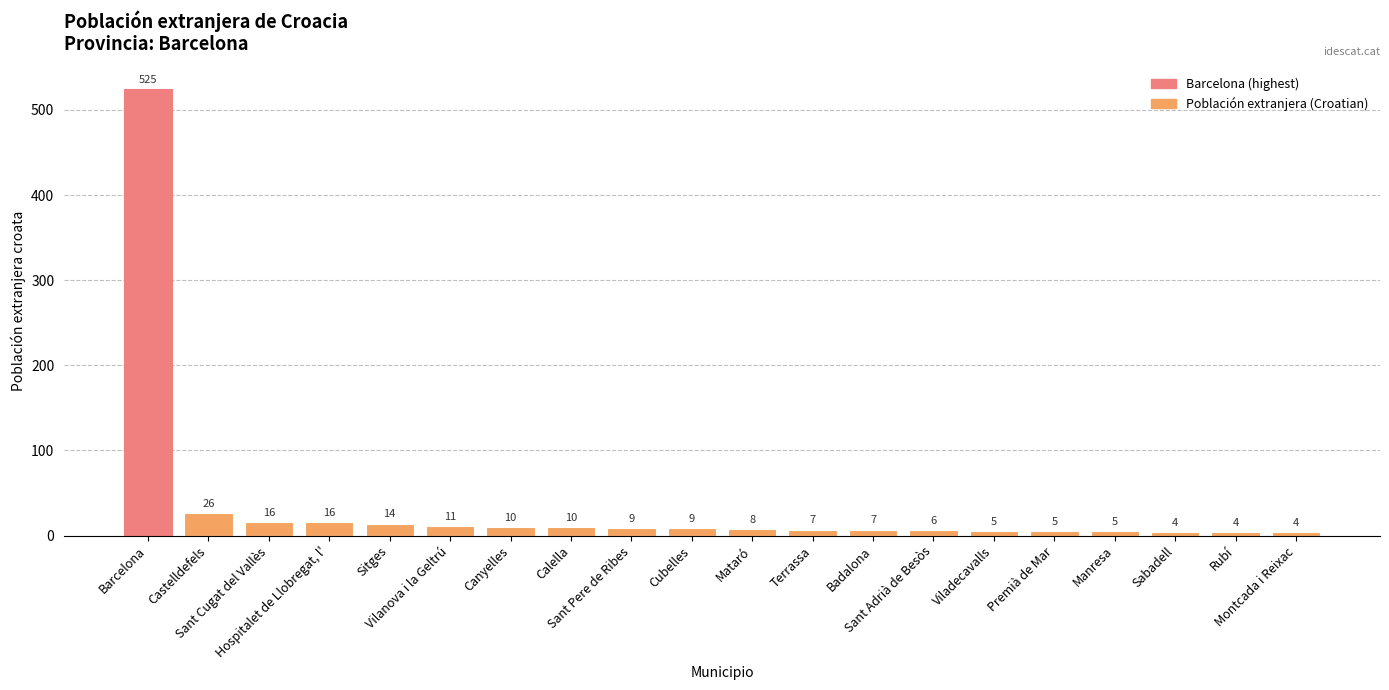

Reading right to left, list all the values displayed in this chart.

4	4	4	5	5	5	6	7	7	8	9	9	10	10	11	14	16	16	26	525